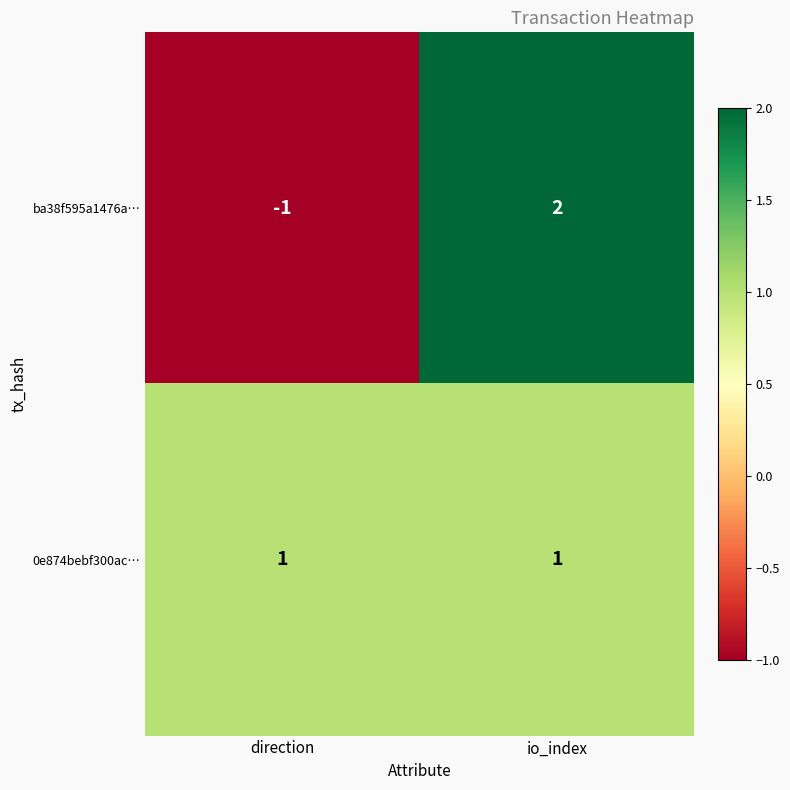

Reading right to left, transcribe all the data shown in this chart.

ba38f595a1476a…: io_index=2	direction=-1
0e874bebf300ac…: io_index=1	direction=1